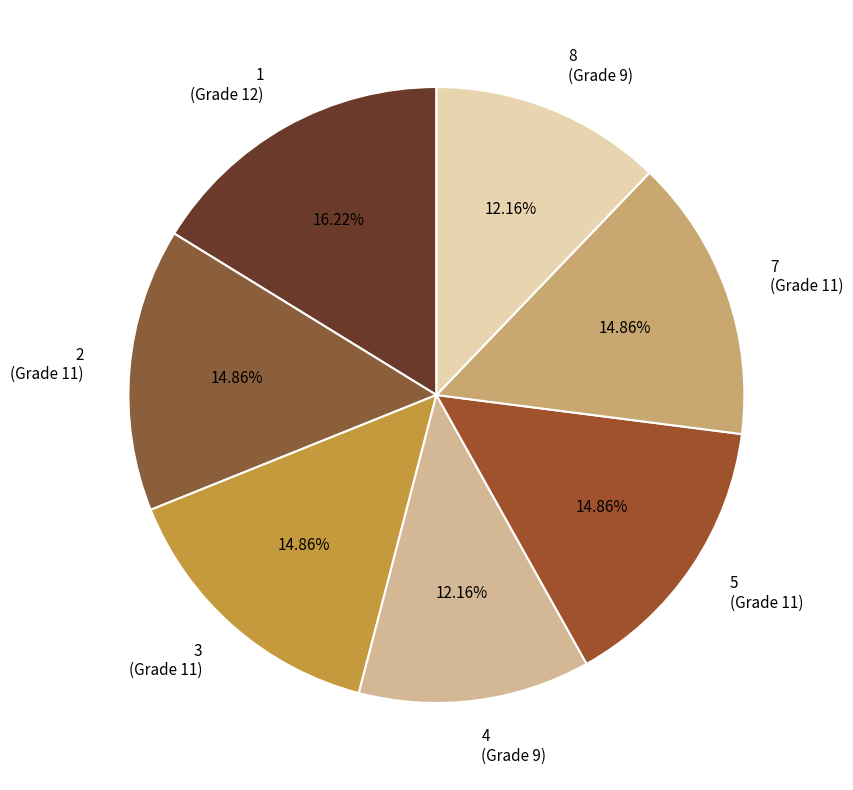

Combined, what portion of the pie is 1 and 8?

28.4%